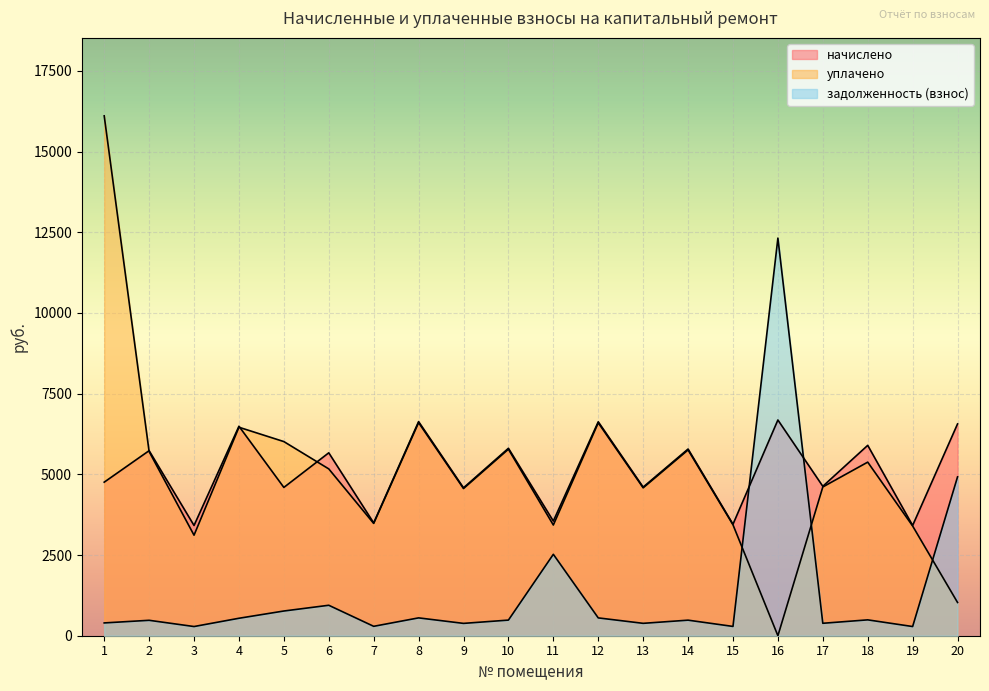

Rank the categories by начислено value from lowest to highest.

3, 19, 15, 7, 11, 9, 5, 13, 17, 1, 6, 2, 14, 10, 18, 4, 20, 12, 8, 16